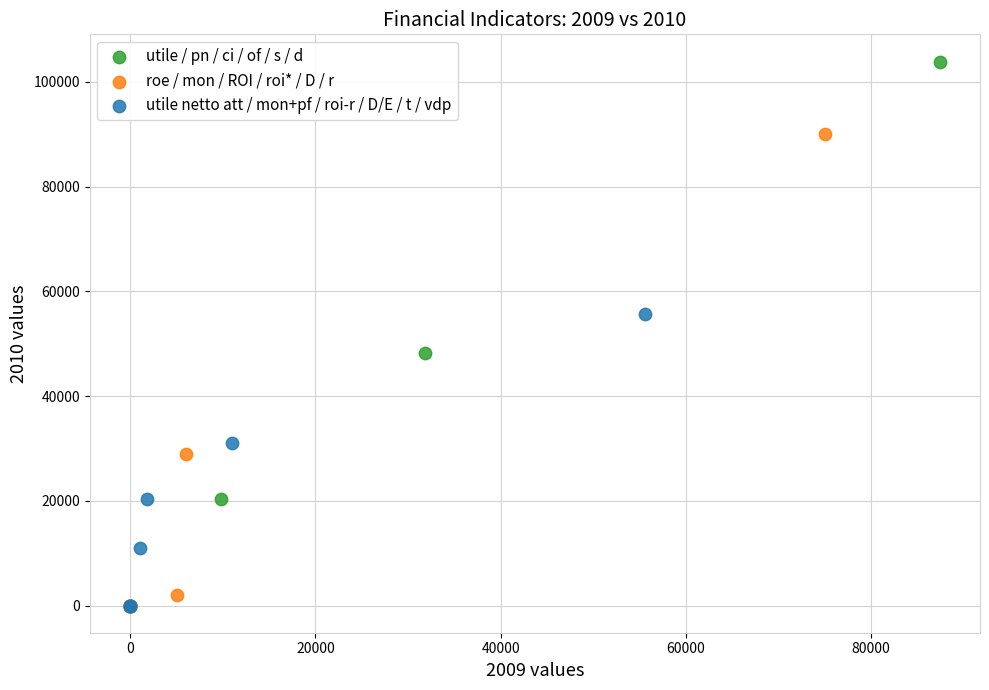

Which series has the largest Y range (max minus min)?

utile / pn / ci / of / s / d